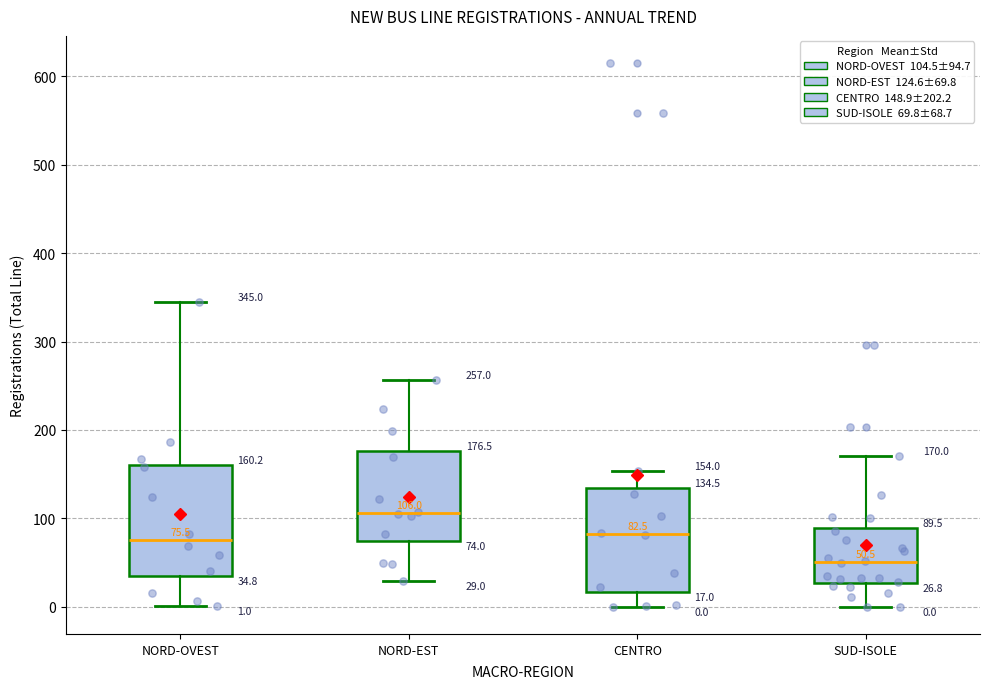

Which box's median line is the highest?

NORD-EST